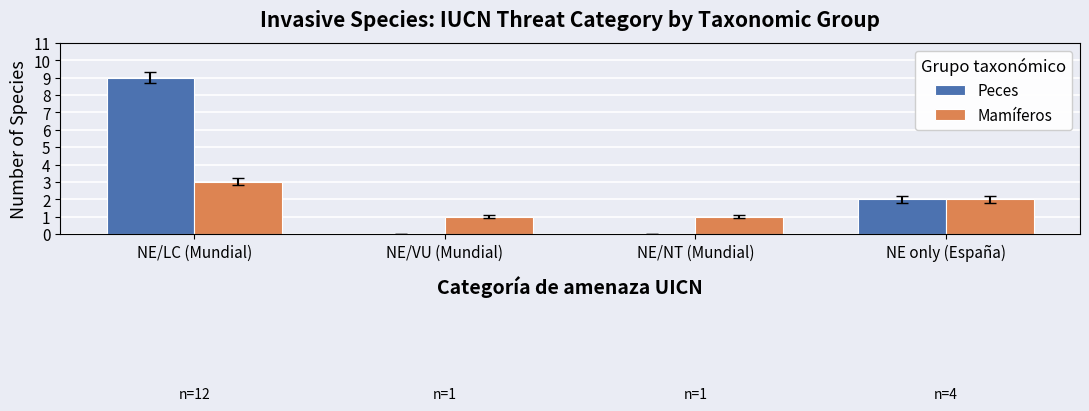

What are all the series names shown in the legend?

Peces, Mamíferos